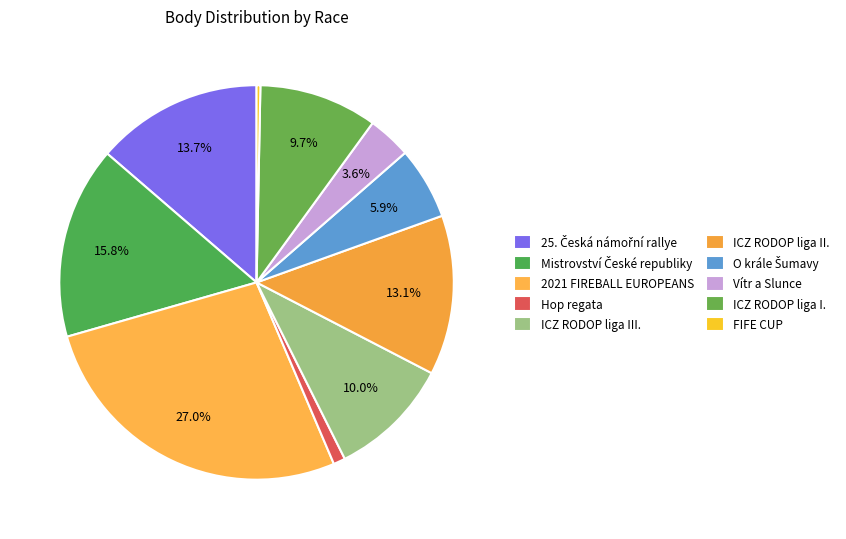

How many slices are in this pie chart?

10